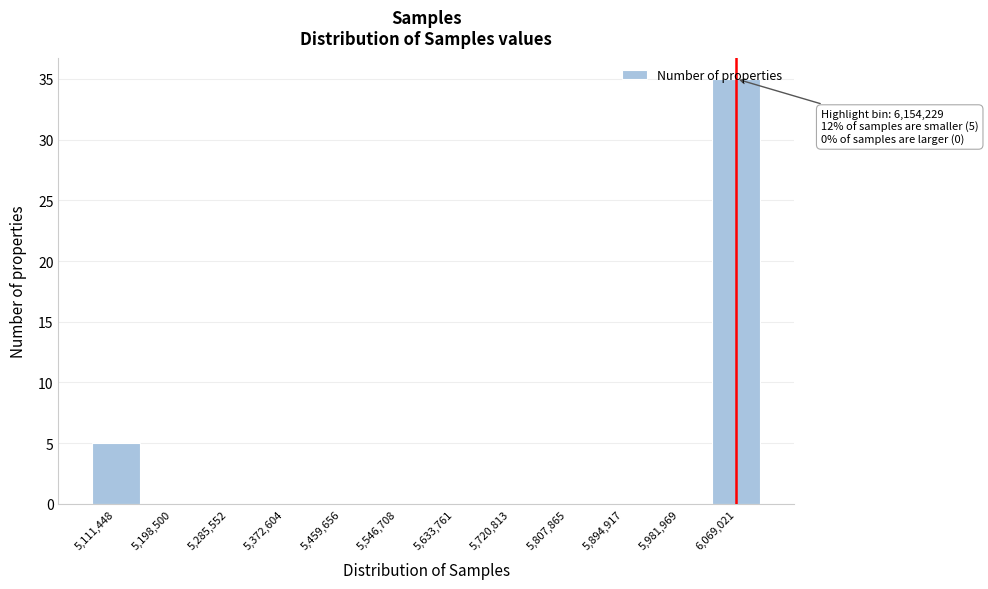

What is the maximum value shown in the chart?

35